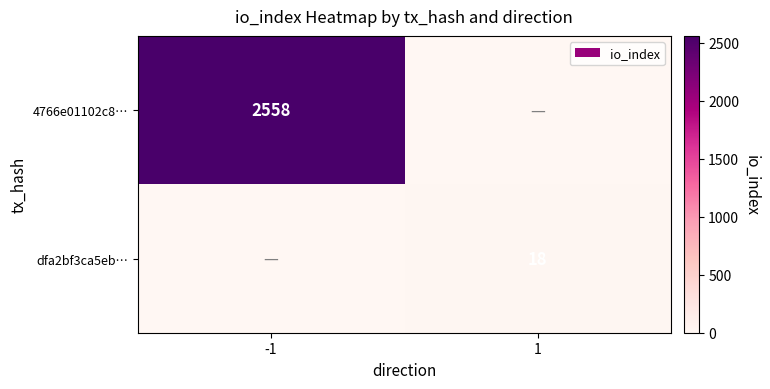

Which has a higher value, 1 or -1?

-1